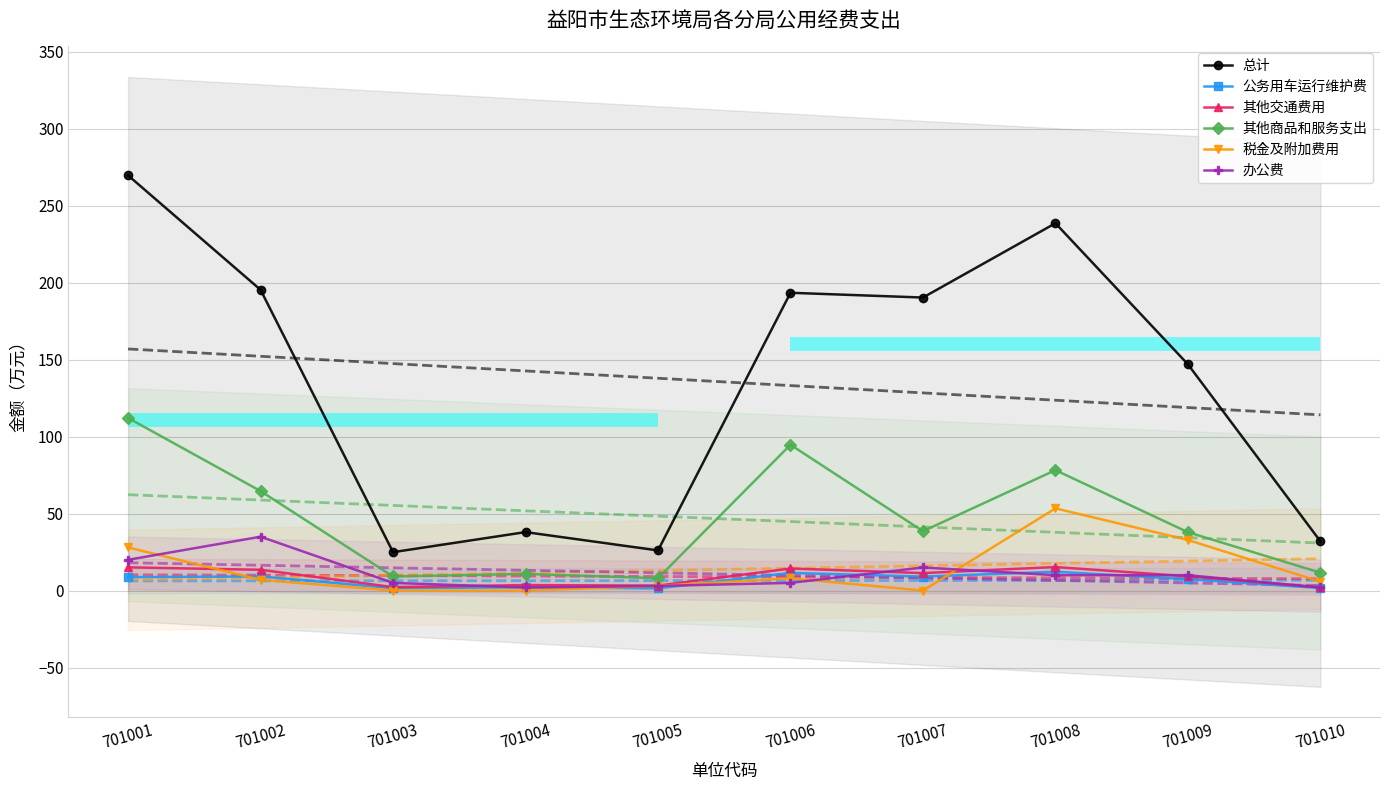

Reading left to right, what are all the values shown in this chart?

总计: 701001=269.7	701002=195.4	701003=24.9	701004=38.0	701005=26.1	701006=193.5	701007=190.4	701008=238.6	701009=147.0	701010=32.0
公务用车运行维护费: 701001=8.7	701002=9.2	701003=1.5	701004=2.1	701005=1.4	701006=11.5	701007=9.1	701008=12.2	701009=7.4	701010=1.6
其他交通费用: 701001=15.1	701002=13.5	701003=2.3	701004=3.6	701005=3.2	701006=14.3	701007=11.4	701008=15.3	701009=9.3	701010=2.0
其他商品和服务支出: 701001=112.1	701002=64.7	701003=9.1	701004=10.8	701005=8.0	701006=94.7	701007=38.6	701008=78.2	701009=37.9	701010=11.6
税金及附加费用: 701001=28.0	701002=7.0	701003=0.0	701004=0.0	701005=3.0	701006=8.0	701007=0.0	701008=53.4	701009=32.9	701010=5.8
办公费: 701001=20.0	701002=35.0	701003=5.0	701004=2.0	701005=3.0	701006=5.0	701007=15.0	701008=10.0	701009=10.0	701010=2.0